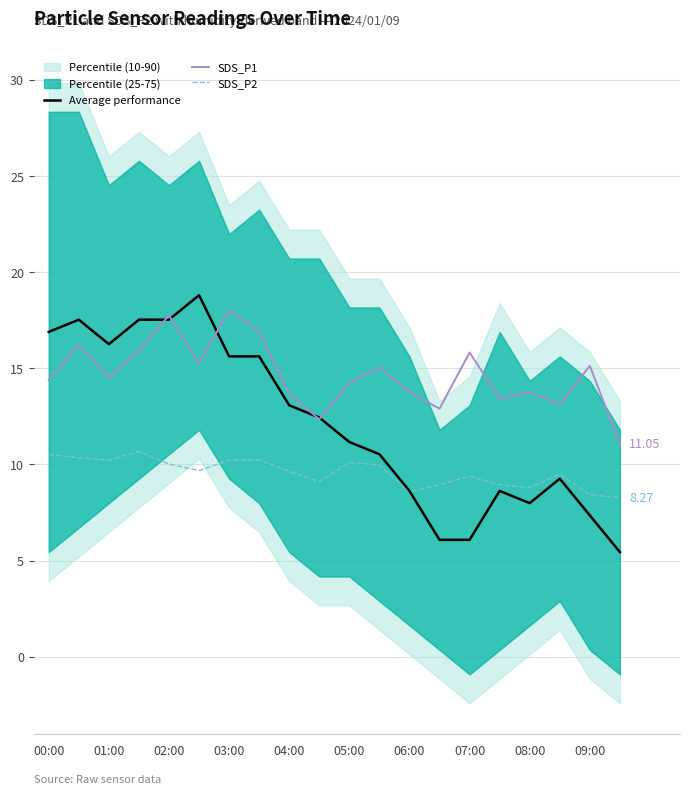

True or false: SDS_P2 has more than 2 points higher than both neighbors.

True